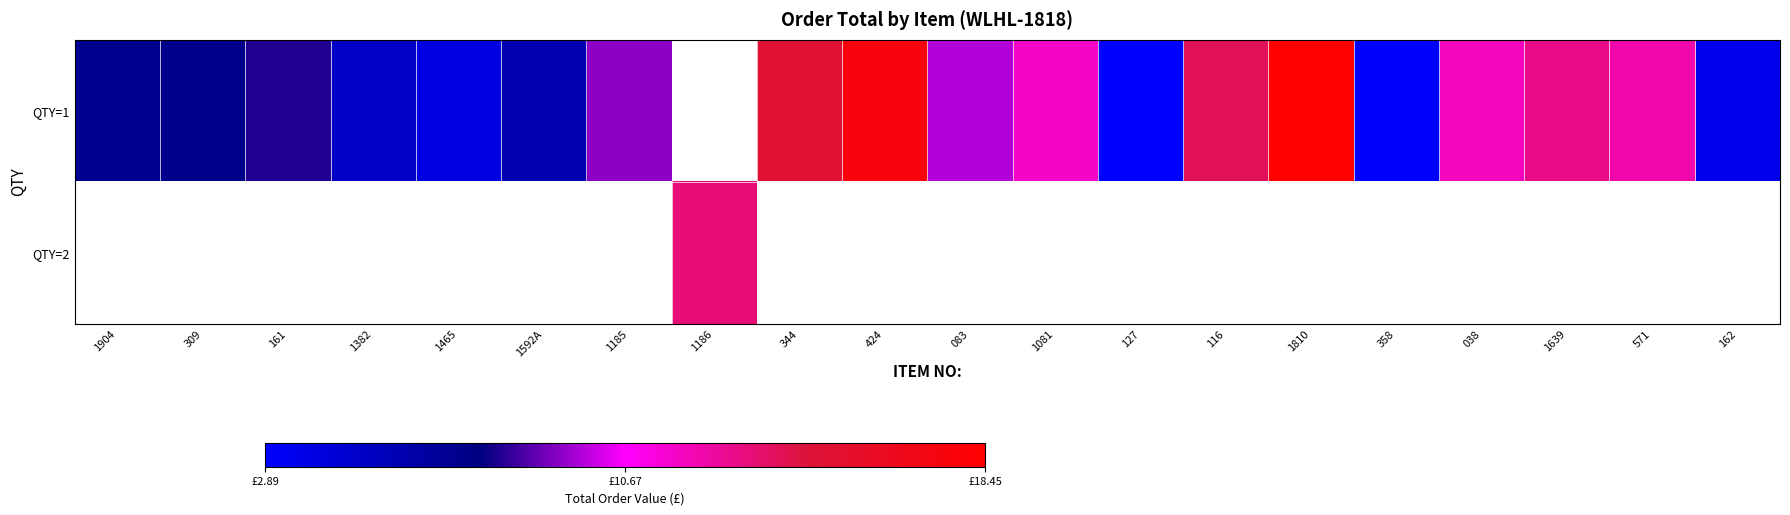

Which category has the lowest value in the QTY=1 series?

127